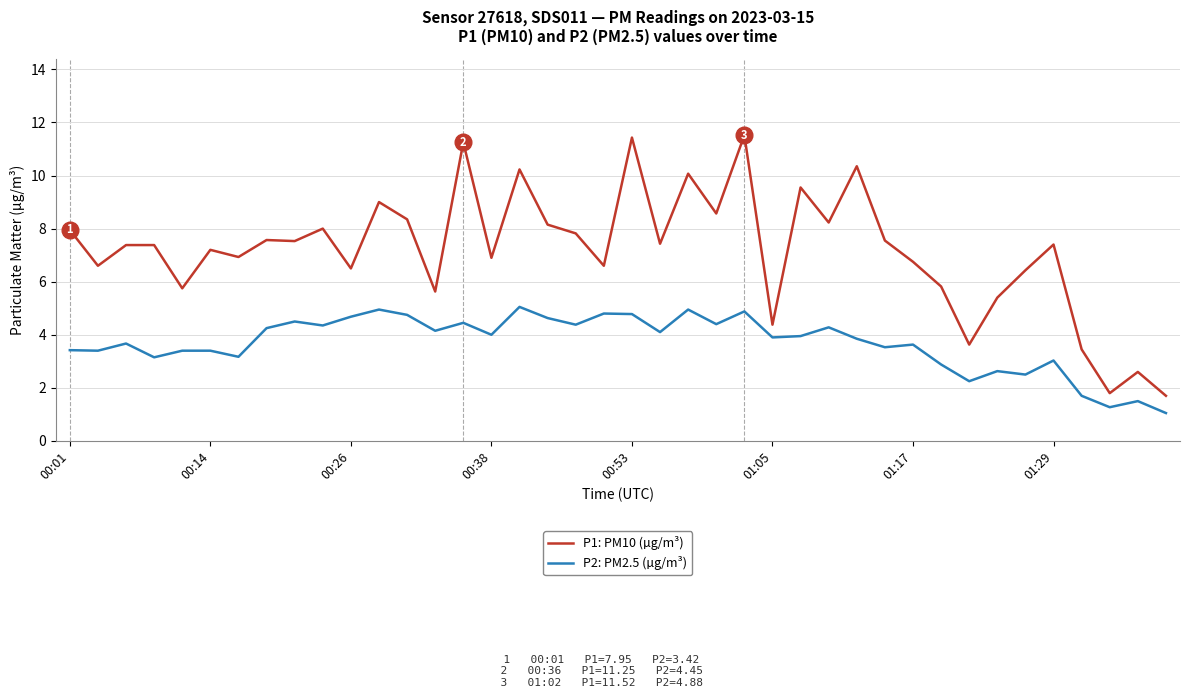

What is the lowest value of the P2: PM2.5 (µg/m³) series?

1.1